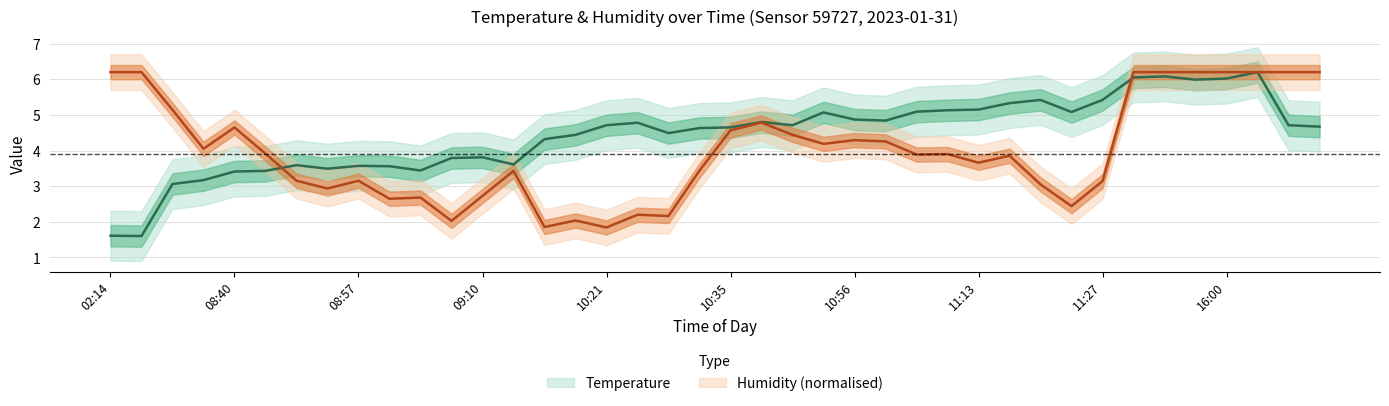

At which label does temperature first exceed 4?

14